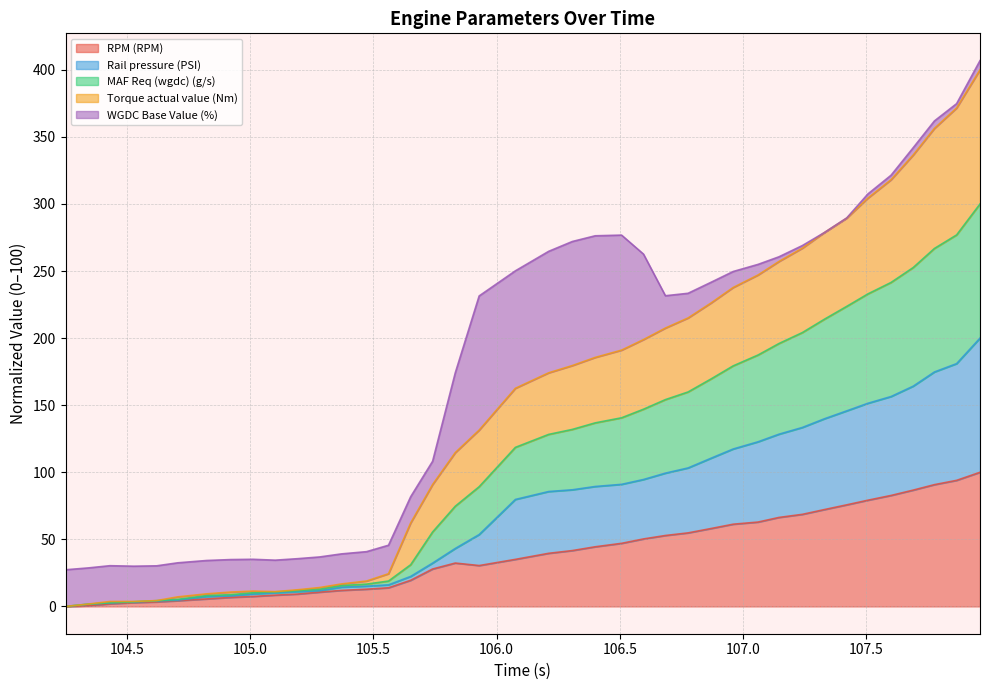

What is the highest value of the RPM (RPM) series?

100.0